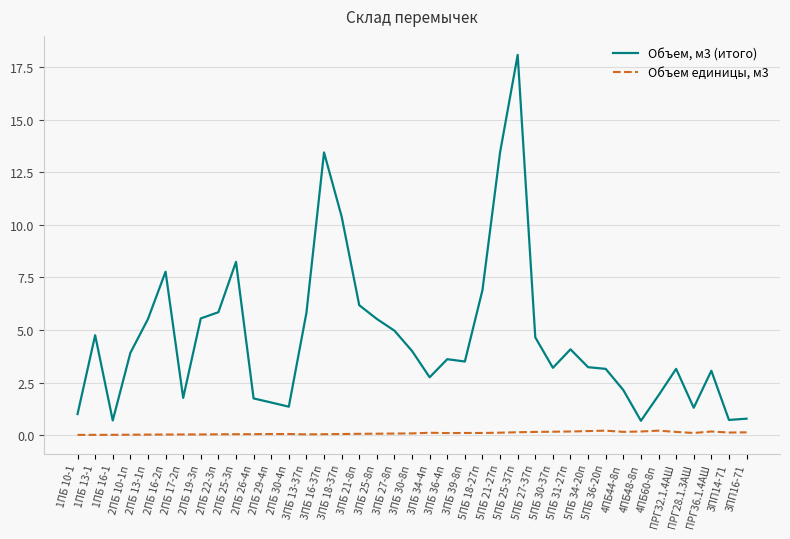

Which series has the largest total across all categories?

Объем, м3 (итого)